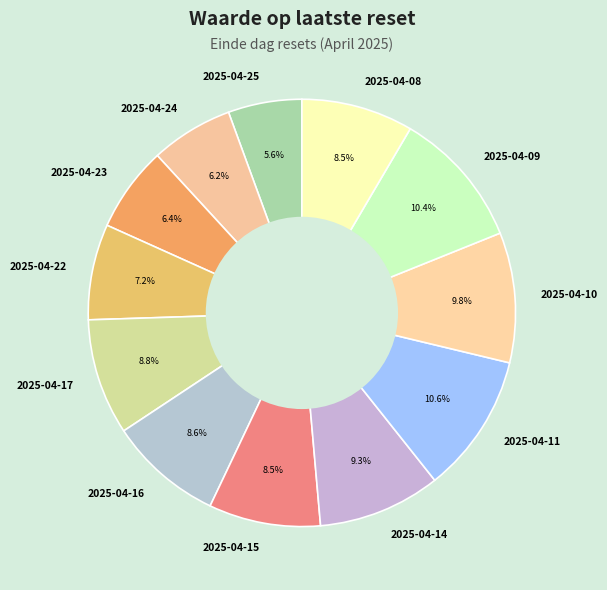

Approximately how many times larger is the value at 2025-04-22 compared to 2025-04-09?

0.7